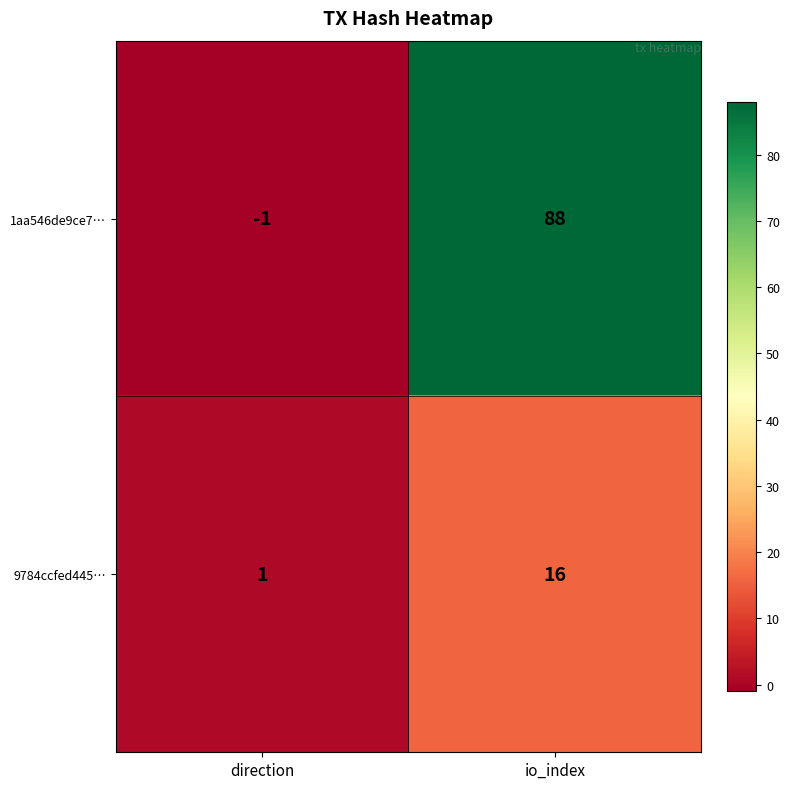

Rank the series by their maximum value, from lowest to highest.

9784ccfed445…, 1aa546de9ce7…